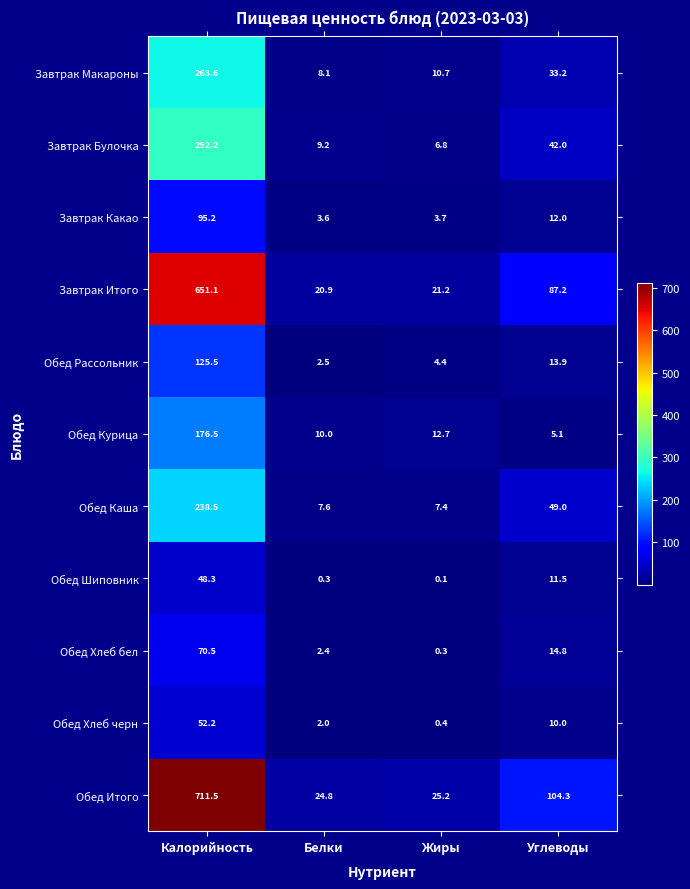

How many values in the Завтрак Макароны series are below 33?

2